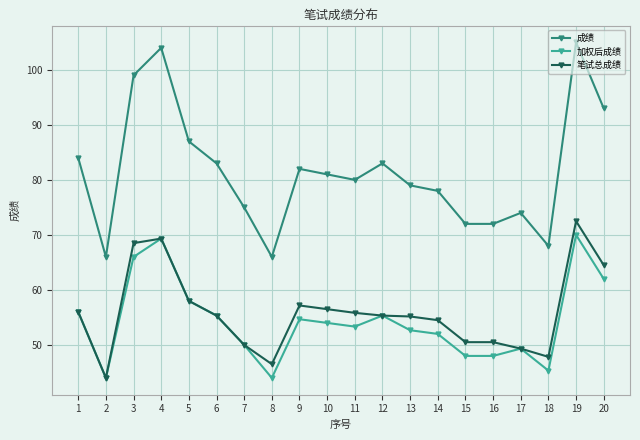

What is the maximum value for 成绩?

105.0